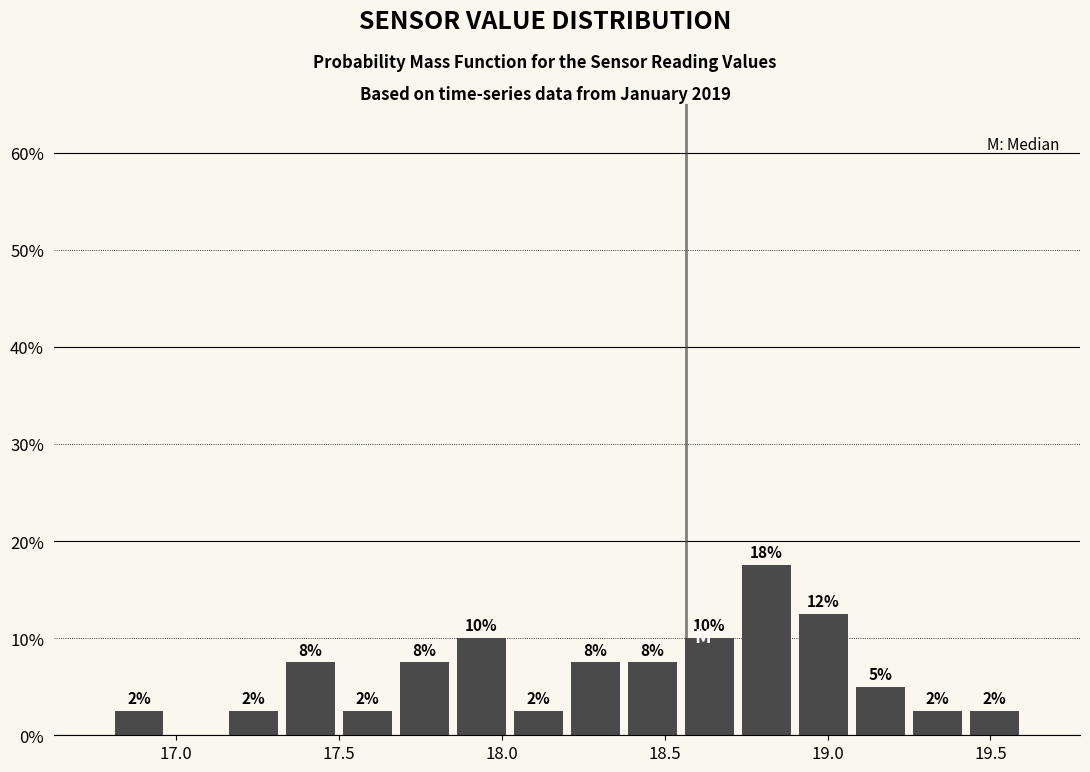

Read against the x-axis, roughly where is the centre of the tallest bar?

18.80